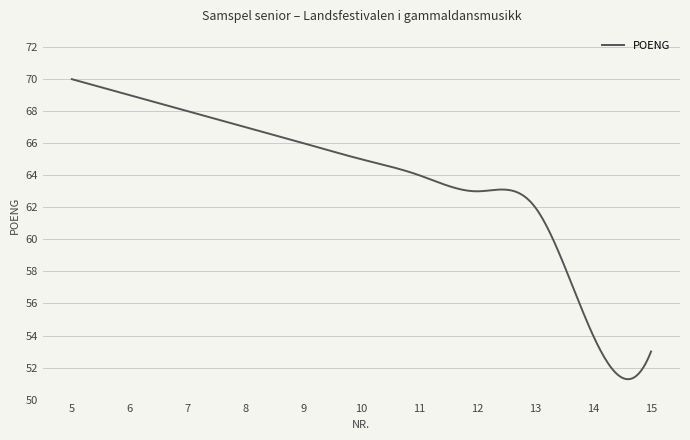

What is the greatest value displayed?

70.0